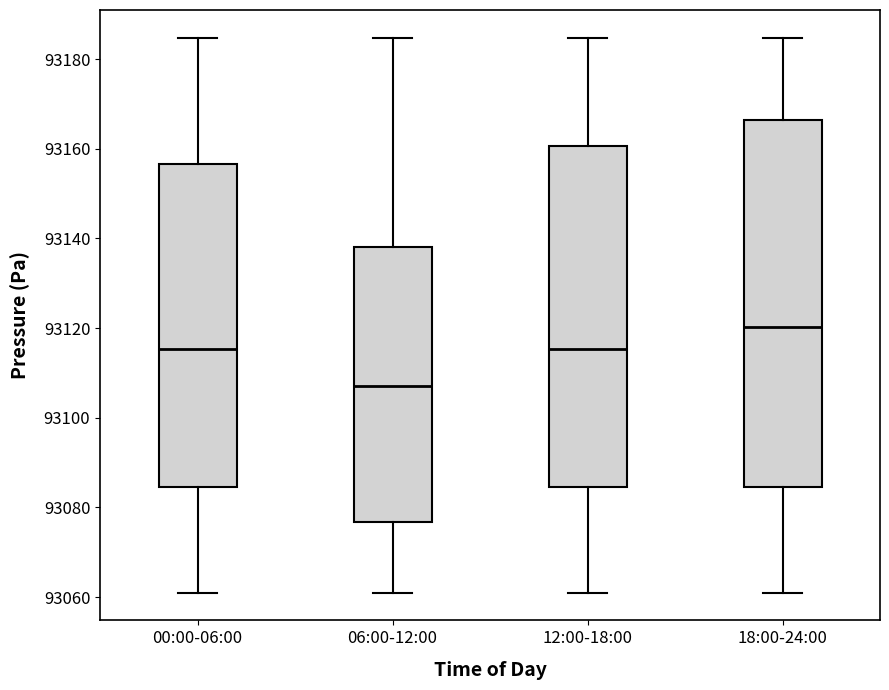

Reading left to right, read every box against the y-axis: the position of its median line, the range the box covers, and the ends of its whiskers. The values are not printed on the chart, so give them approximately, as read against the axis.

00:00-06:00: median 93116, box 93084 to 93156, whiskers 93062 to 93184
06:00-12:00: median 93106, box 93076 to 93138, whiskers 93062 to 93184
12:00-18:00: median 93116, box 93084 to 93160, whiskers 93062 to 93184
18:00-24:00: median 93120, box 93084 to 93166, whiskers 93062 to 93184